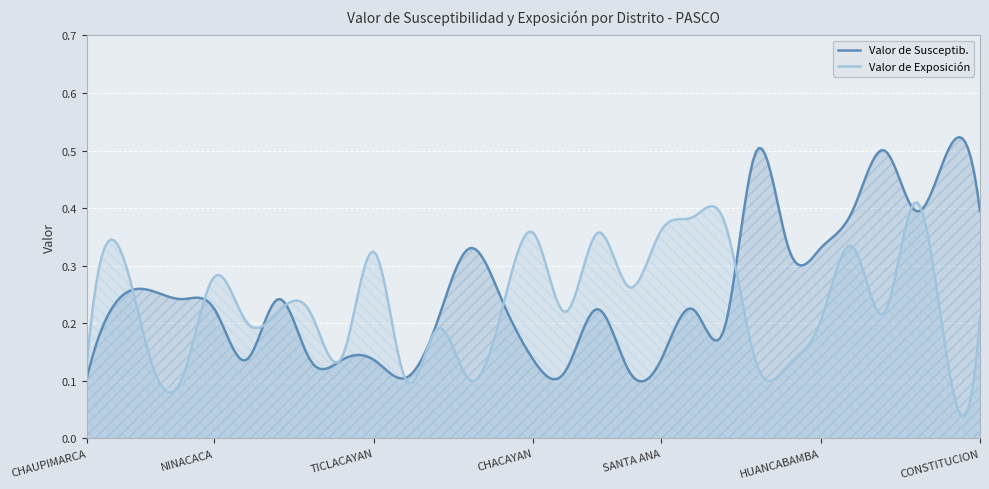

True or false: Valor de Exposición has a value of 0.2 at VICCO.

True